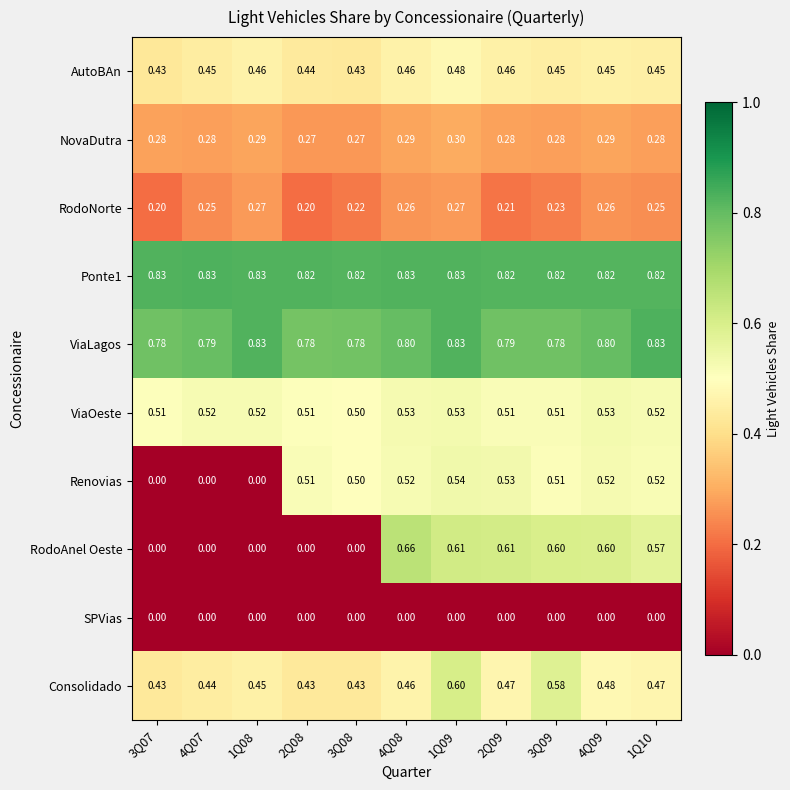

Which series changed the most between 1Q08 and 2Q08?

Renovias